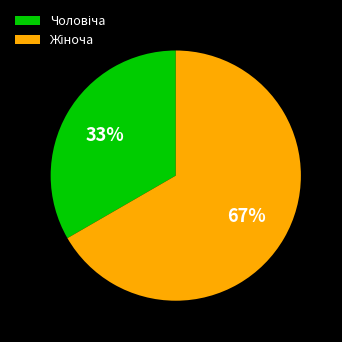

To the nearest percent, what is the average slice percentage?

50%